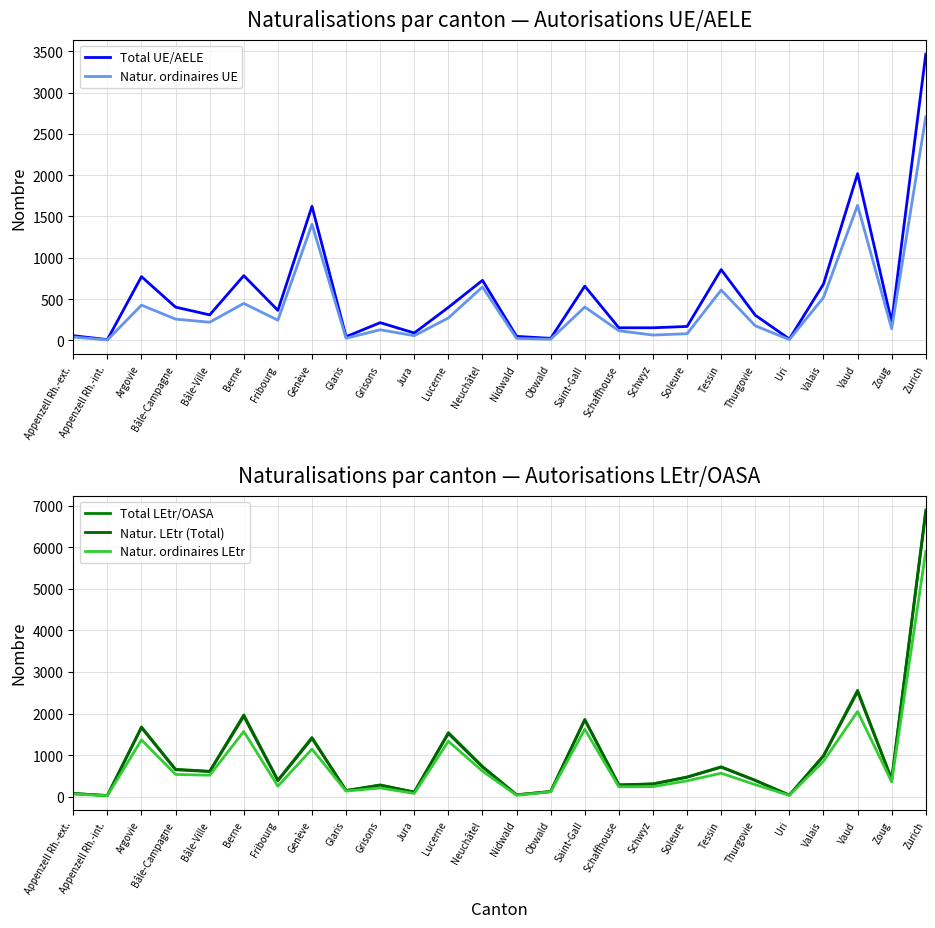

True or false: Total LEtr/OASA and Total UE/AELE intersect in this chart.

True